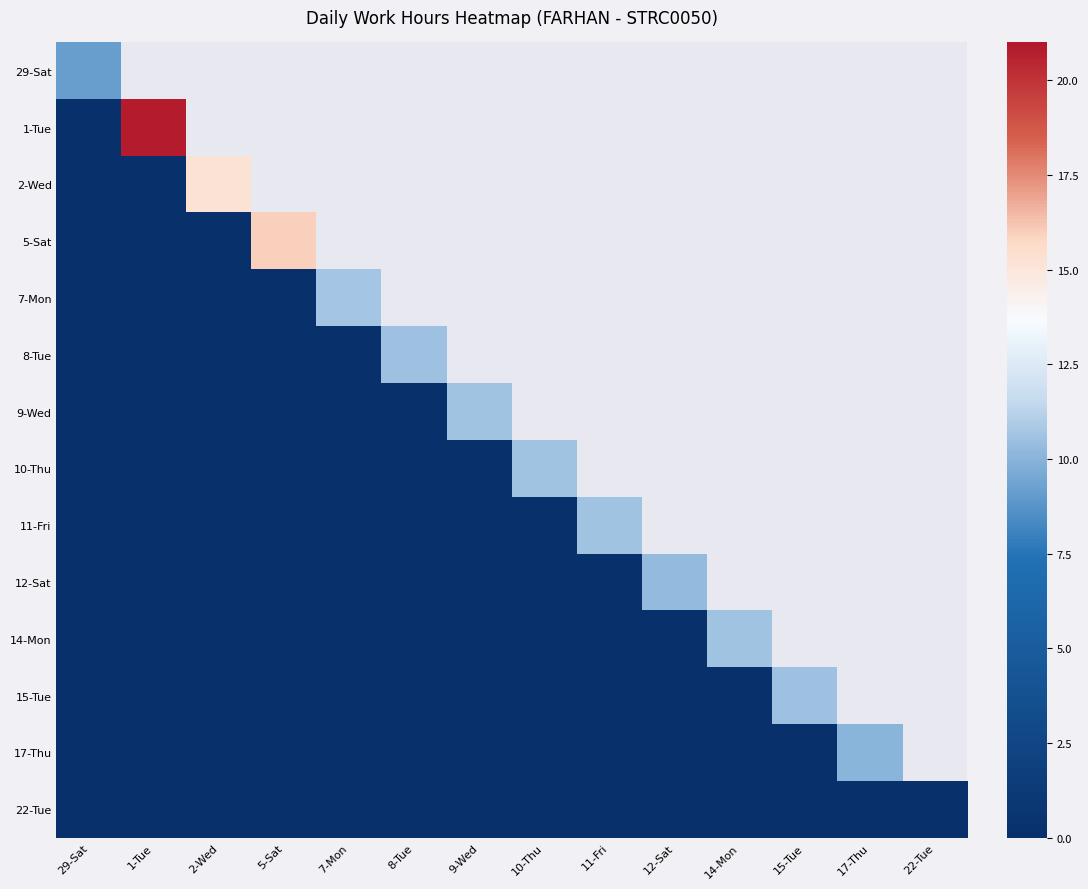

Which label corresponds to the largest value in the chart?

1-Tue